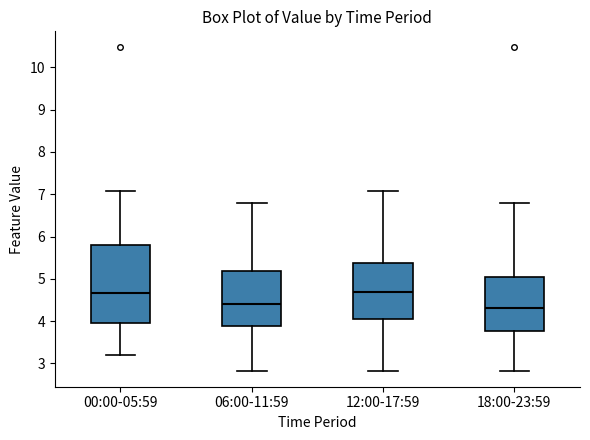

Reading left to right, transcribe this box plot: for each box, give where its median line is, the range the box spans, and where its two whiskers end, as read against the y-axis. The values are not printed on the chart, so give them approximately, as read against the axis.

00:00-05:59: median 4.7, box 4.0 to 5.8, whiskers 3.2 to 7.1
06:00-11:59: median 4.4, box 3.9 to 5.2, whiskers 2.8 to 6.8
12:00-17:59: median 4.7, box 4.1 to 5.4, whiskers 2.8 to 7.1
18:00-23:59: median 4.3, box 3.8 to 5.0, whiskers 2.8 to 6.8